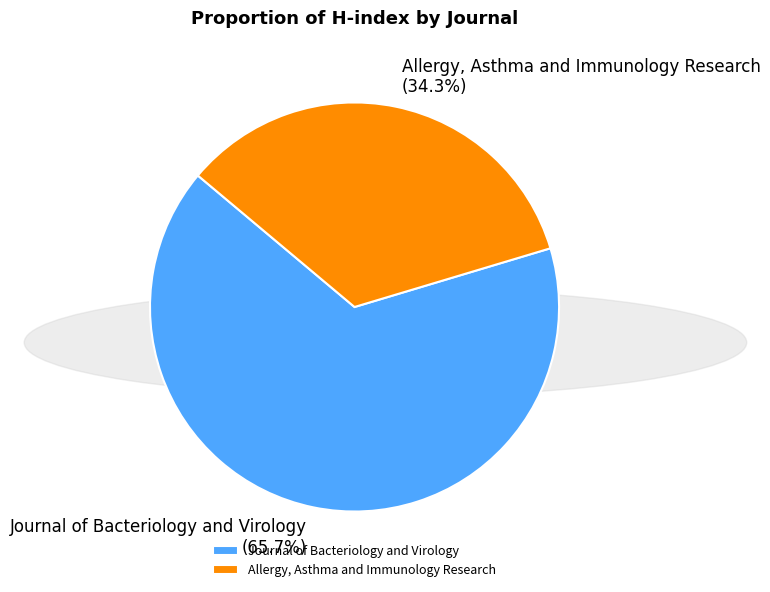

How much of the chart is everything except Allergy, Asthma and Immunology Research?

65.7%